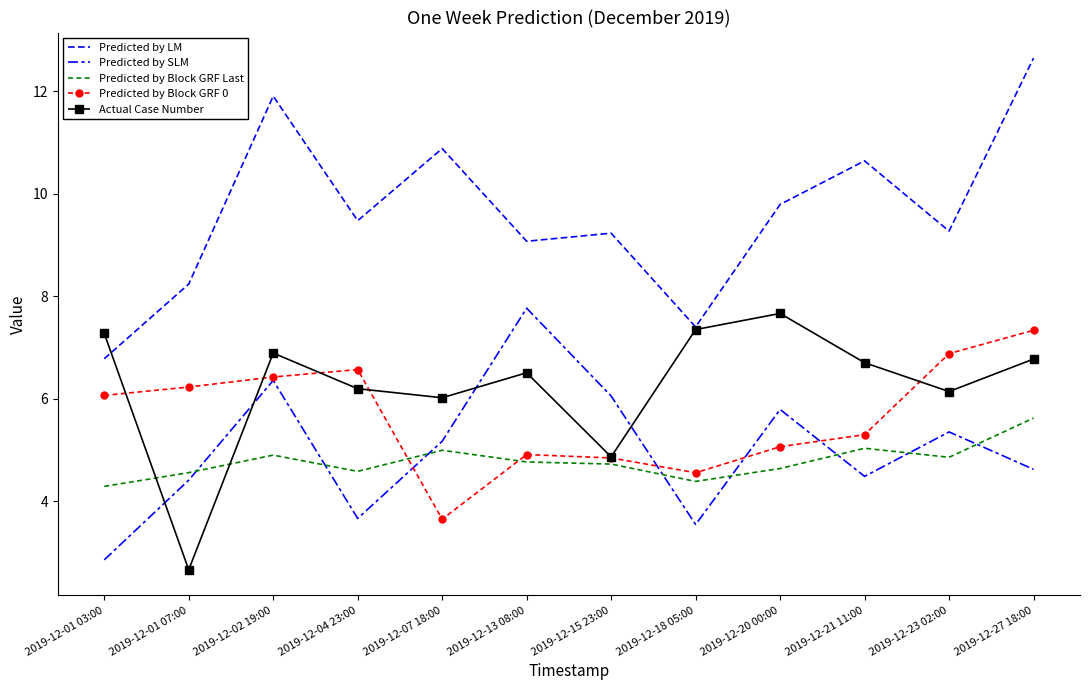

Does the chart have visible grid lines?

No